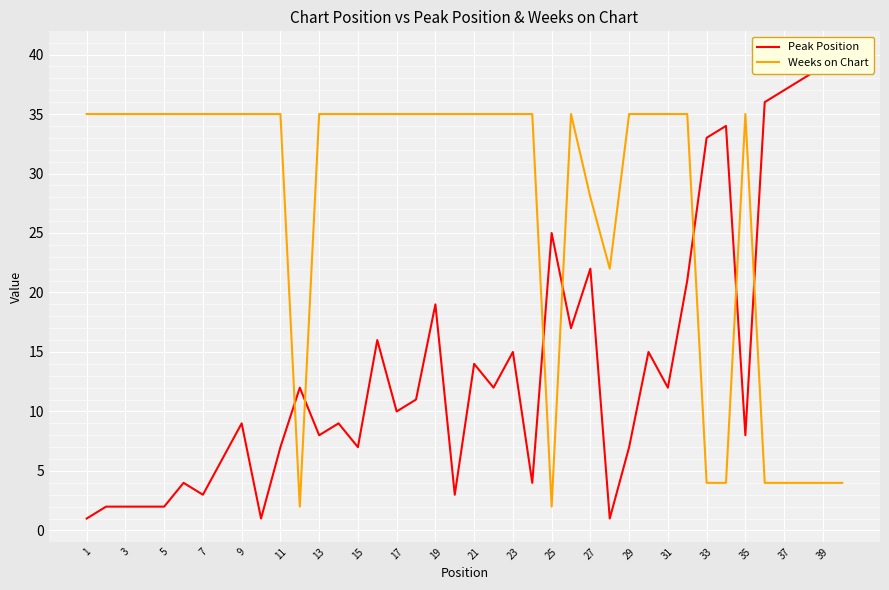

At how many categories does at least one series exceed 9?

40